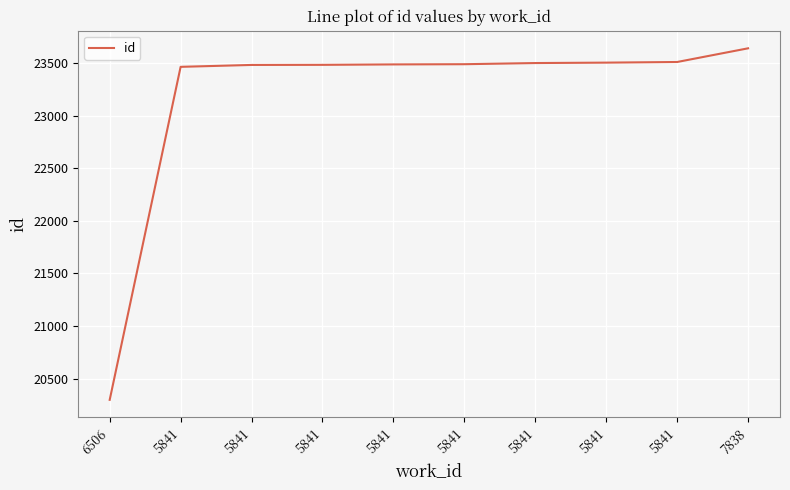

Rank the categories by value from highest to lowest.

7838, 5841, 5841, 5841, 5841, 5841, 5841, 5841, 5841, 6506